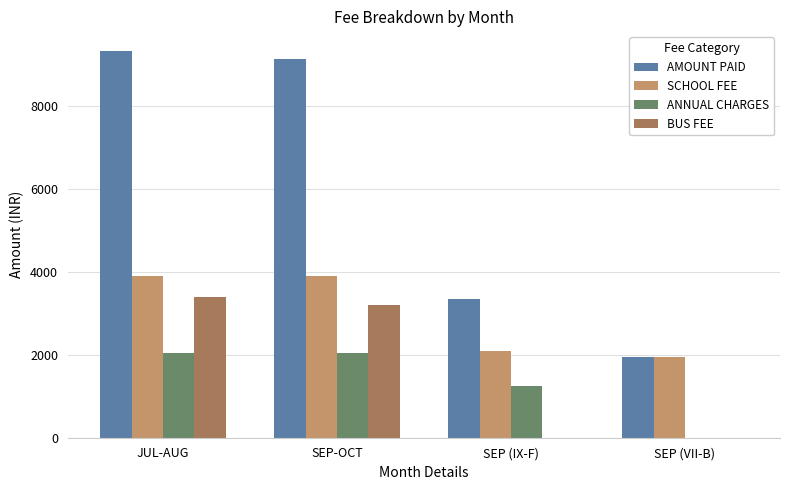

What is the approximate value of ANNUAL CHARGES at SEP-OCT?

2040